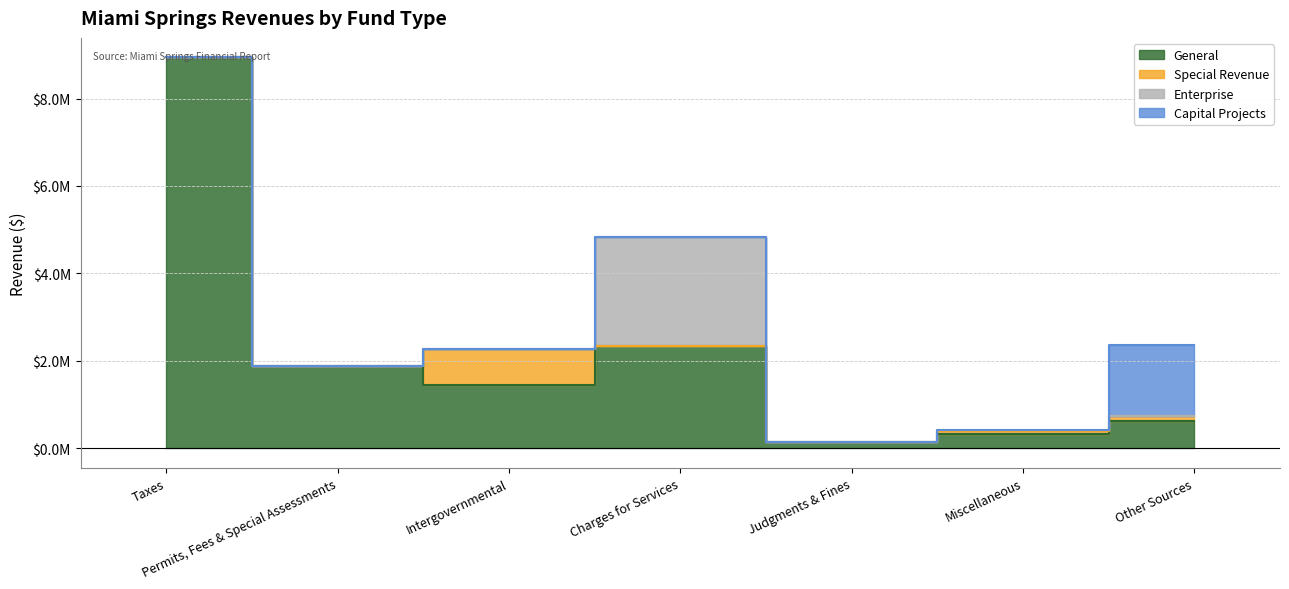

Is the value of Special Revenue at Judgments & Fines greater than the value of General at Intergovernmental?

No